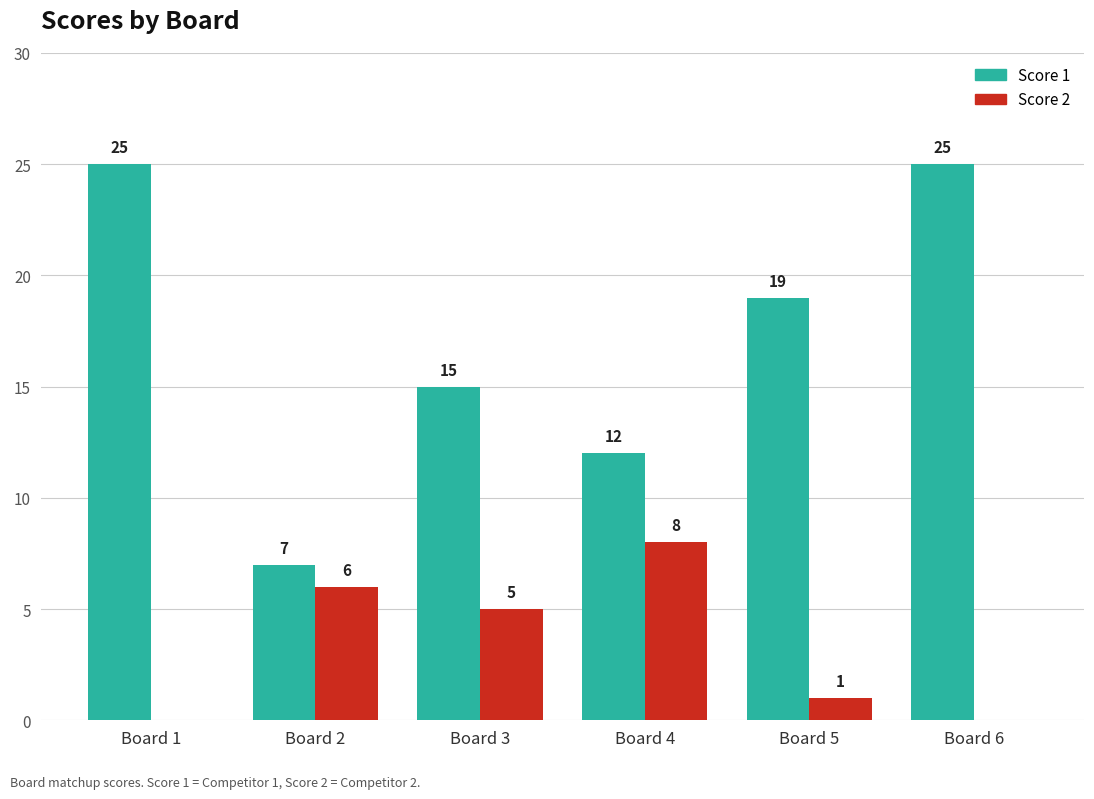

Which series has the largest total across all categories?

Score 1